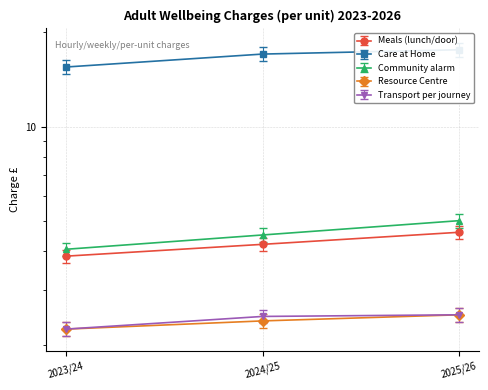

What is the sum of the Transport per journey values at 2023/24 and 2025/26?

5.0